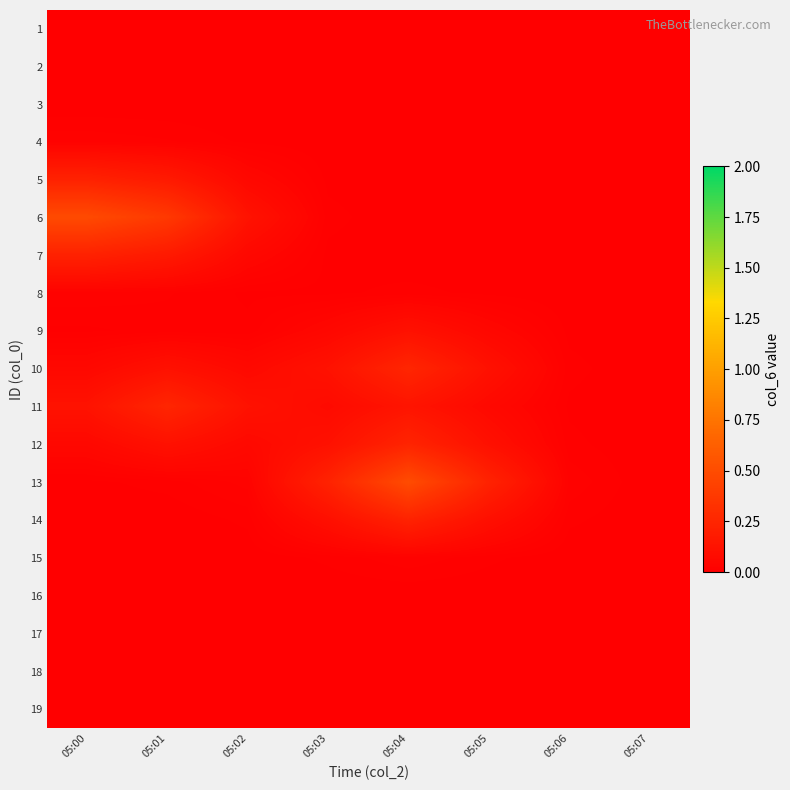

Which category has the lowest value across all series?

05:00